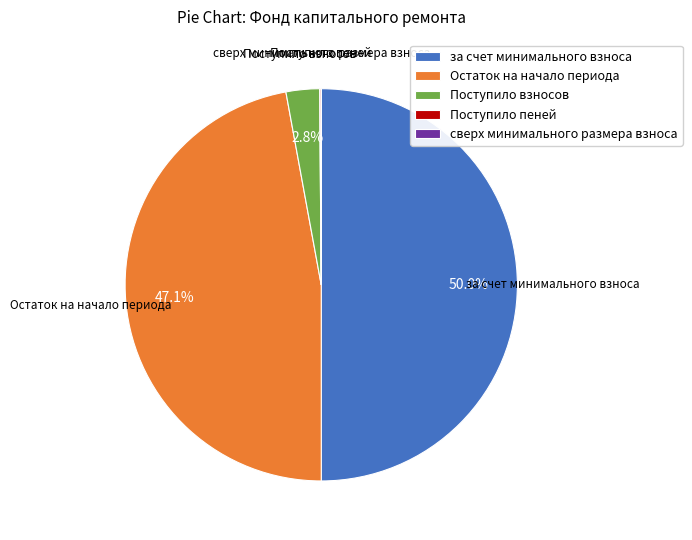

What is the largest slice in the pie chart?

за счет минимального взноса